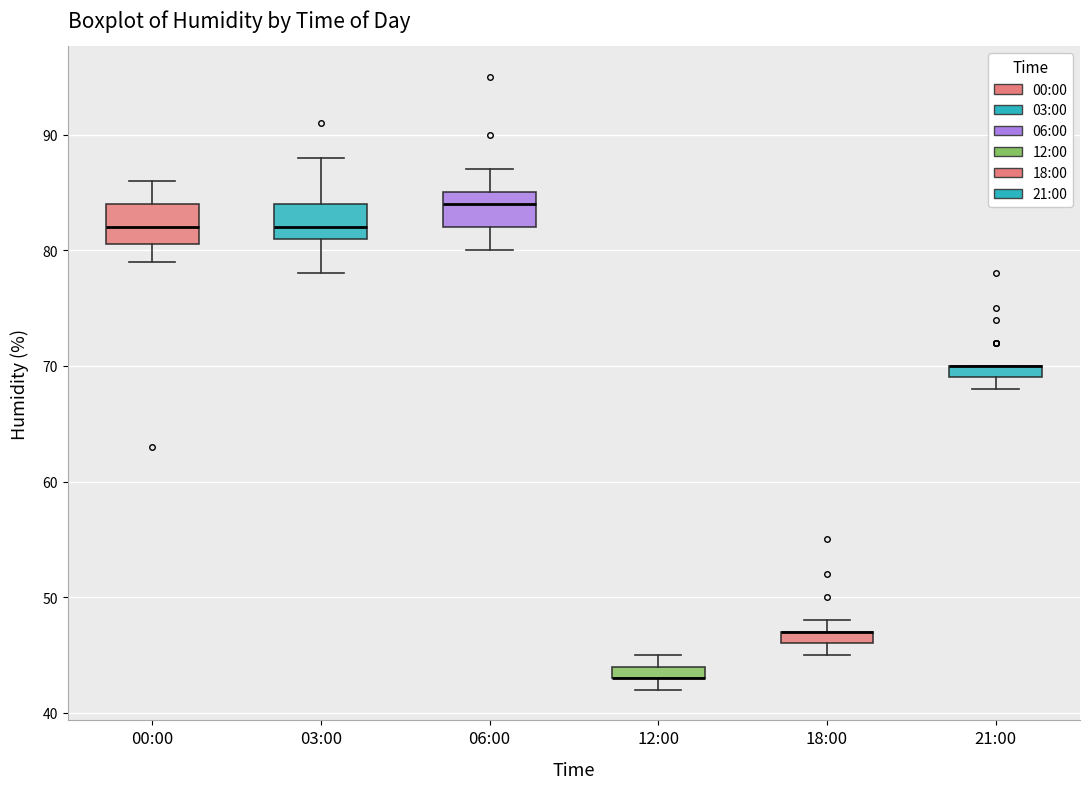

Where is the upper edge of the box for 12:00 on the y-axis? The values are not printed on the chart, so give them approximately, as read against the axis.

44